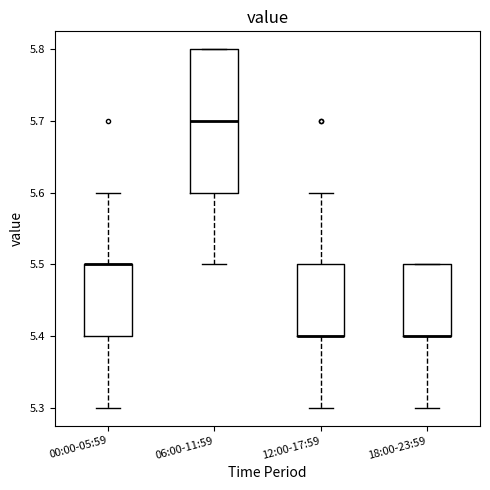

Reading left to right, transcribe this box plot: for each box, give where its median line is, the range the box spans, and where its two whiskers end, as read against the y-axis. The values are not printed on the chart, so give them approximately, as read against the axis.

00:00-05:59: median 5.5 (drawn on the box's upper edge), box 5.4 to 5.5, whiskers 5.3 to 5.6
06:00-11:59: median 5.7, box 5.6 to 5.8, whiskers 5.5 to 5.8
12:00-17:59: median 5.4 (drawn on the box's lower edge), box 5.4 to 5.5, whiskers 5.3 to 5.6
18:00-23:59: median 5.4 (drawn on the box's lower edge), box 5.4 to 5.5, whiskers 5.3 to 5.5